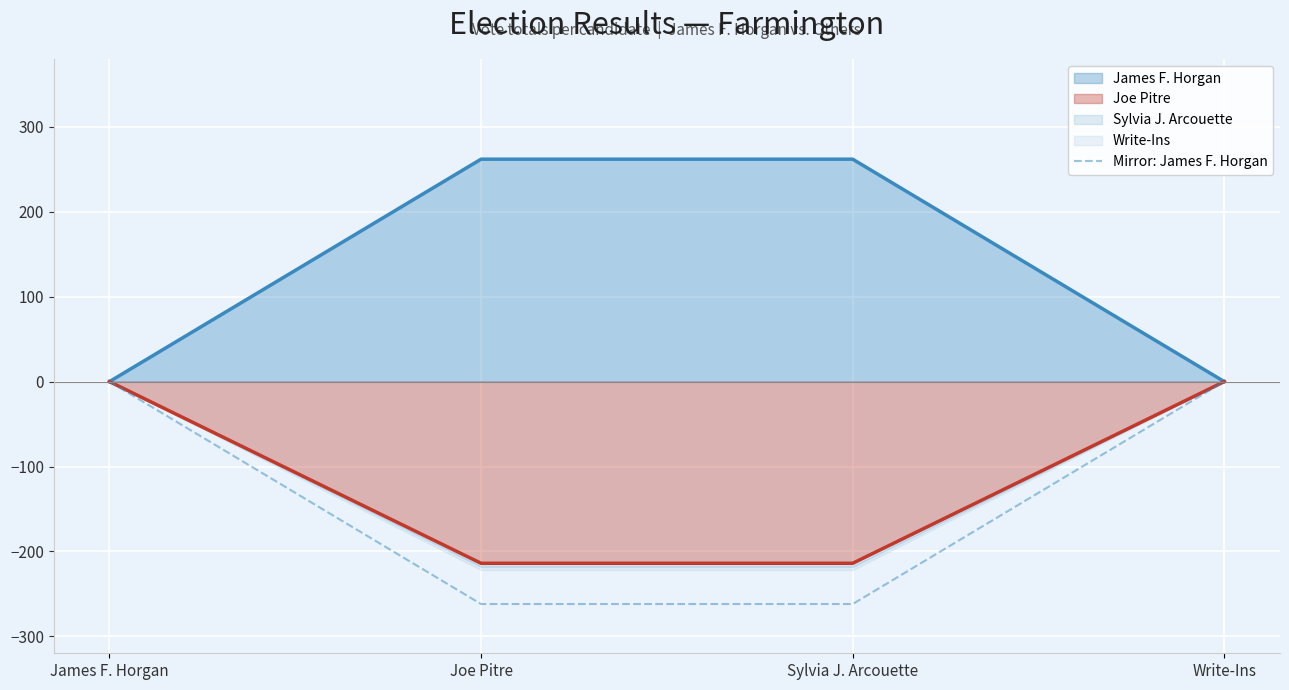

How many lines are shown in the chart?

1